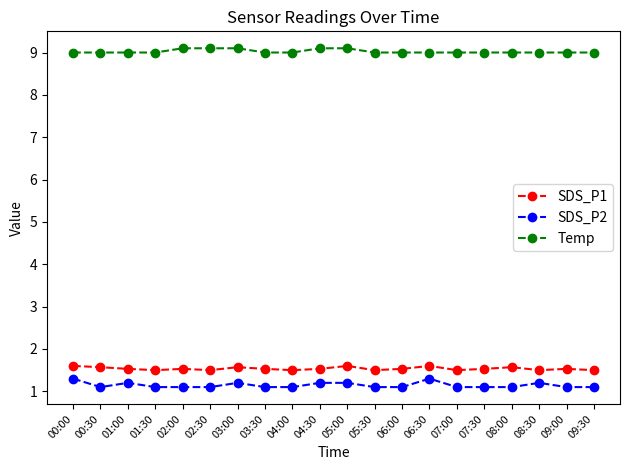

The value of SDS_P2 at 09:30 is 1.4. True or false?

False